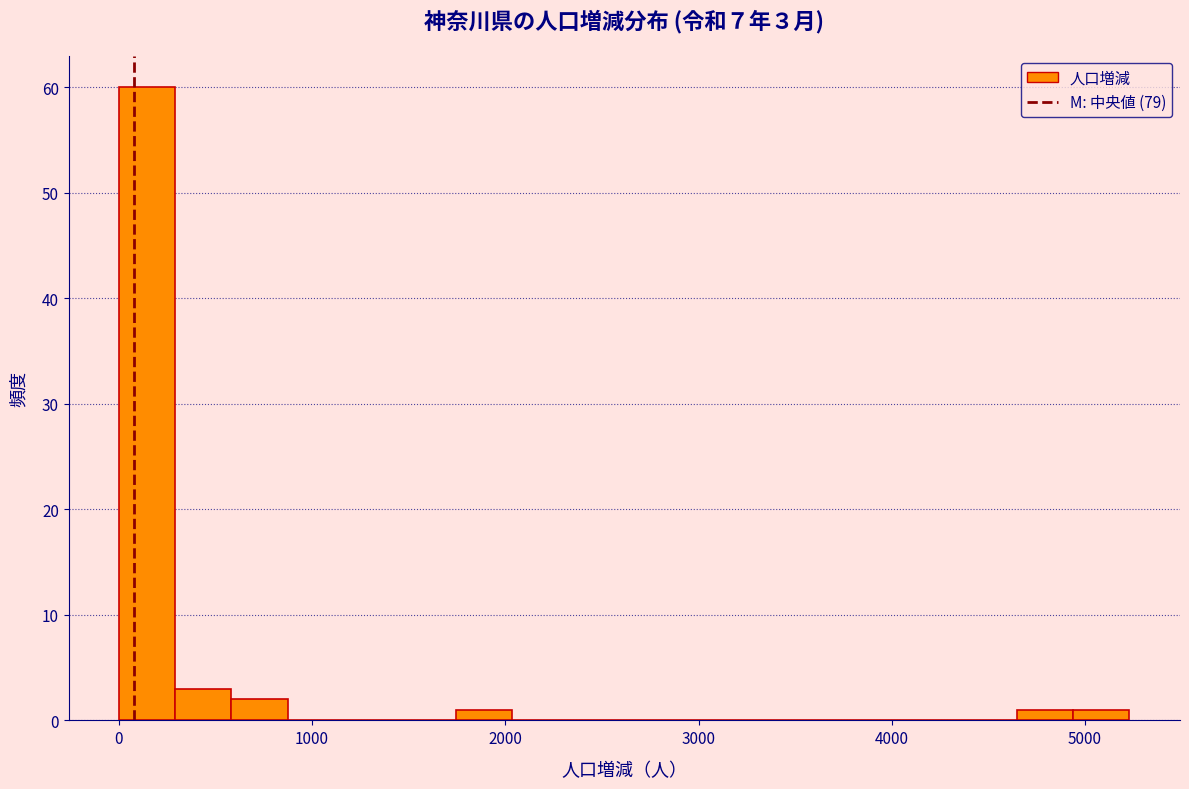

Read against the x-axis, roughly where is the centre of the tallest bar?

100